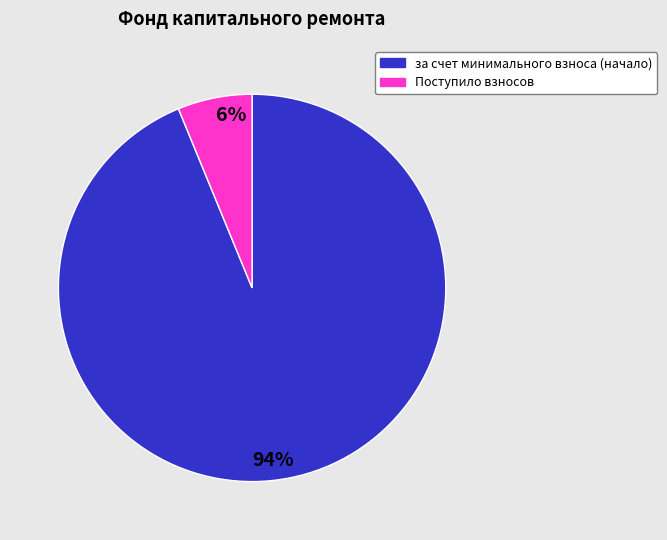

To the nearest percent, what portion does Поступило взносов represent?

6%